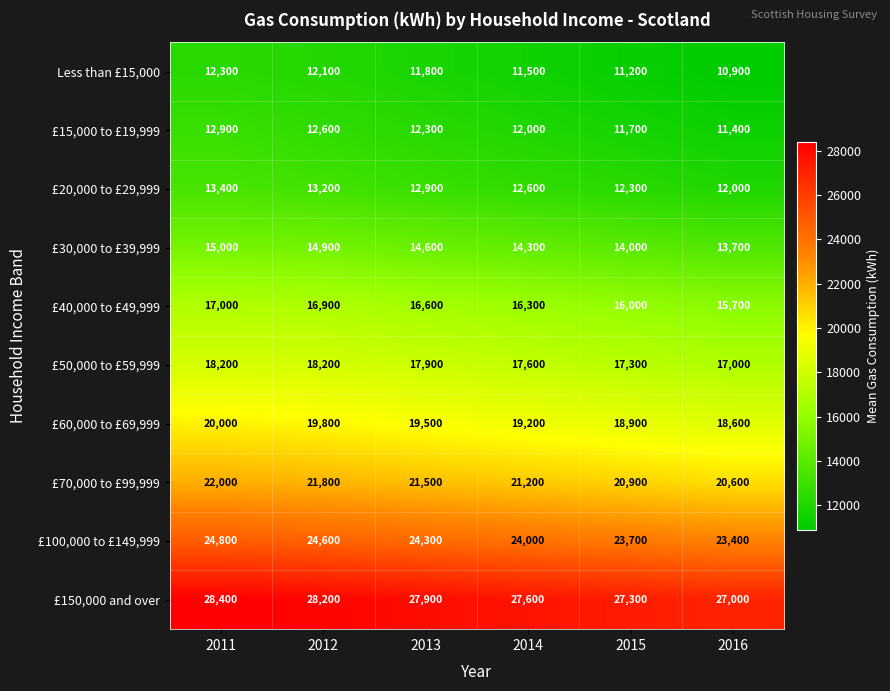

Is it true that £15,000 to £19,999 equals 12300 at 2013?

True